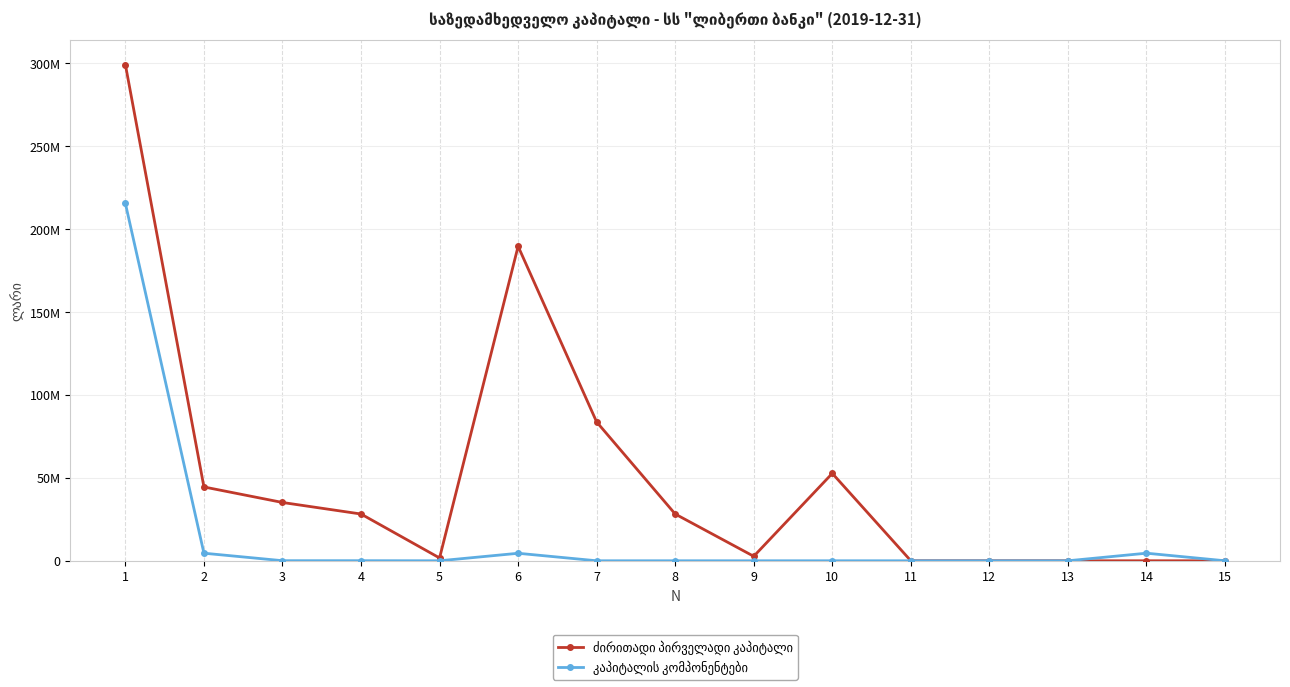

True or false: კაპიტალის კომპონენტები and ძირითადი პირველადი კაპიტალი intersect in this chart.

False